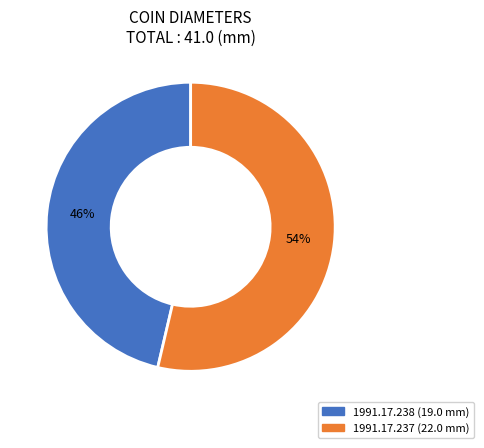

True or false: 1991.17.238 accounts for 46% of the total.

True